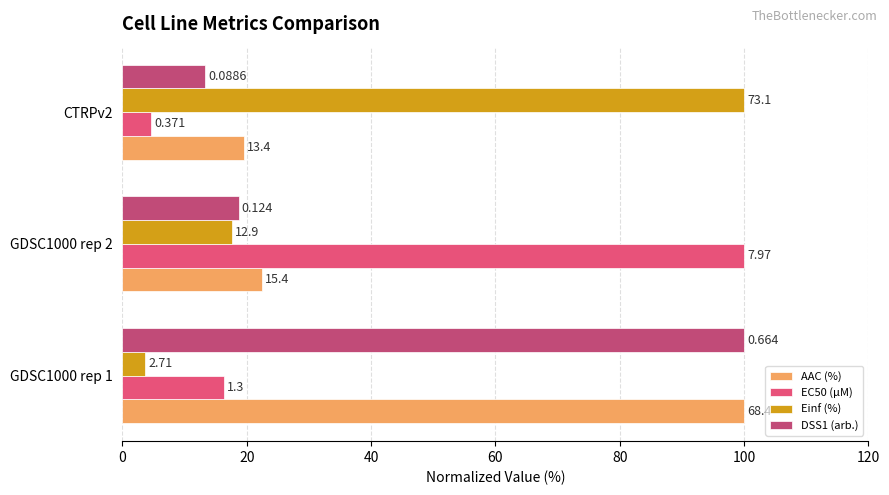

Does the chart contain stacked bars?

No